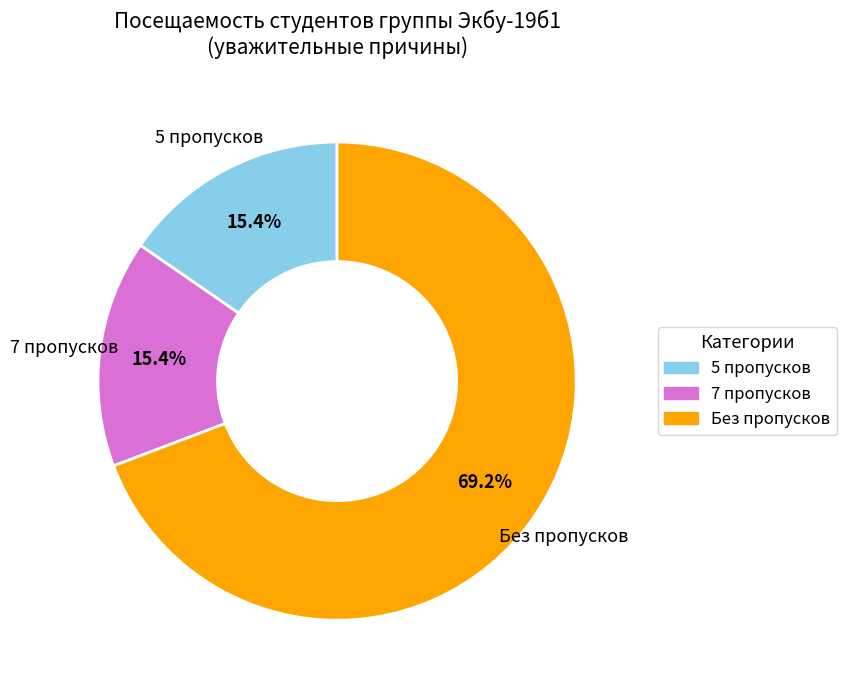

Is there any slice that represents more than half of the pie?

Yes